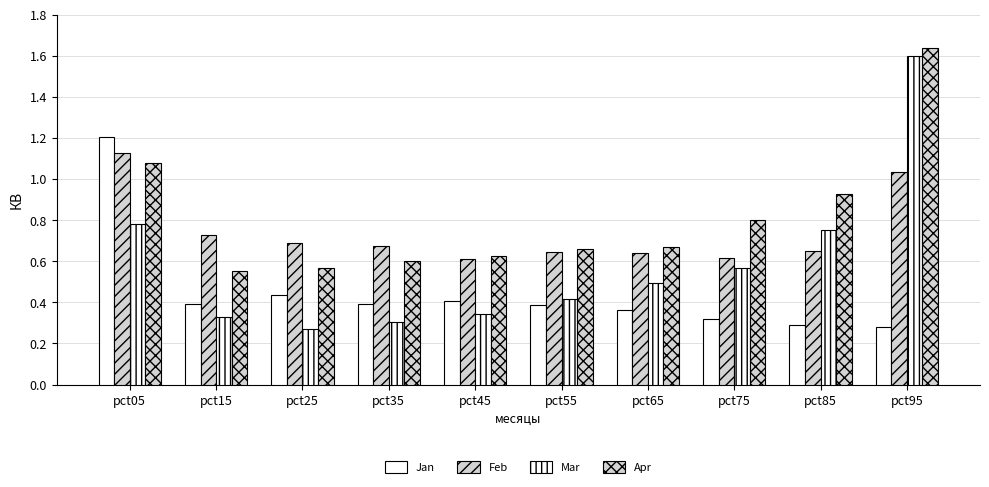

Rank the series by their maximum value, from highest to lowest.

Apr, Mar, Jan, Feb